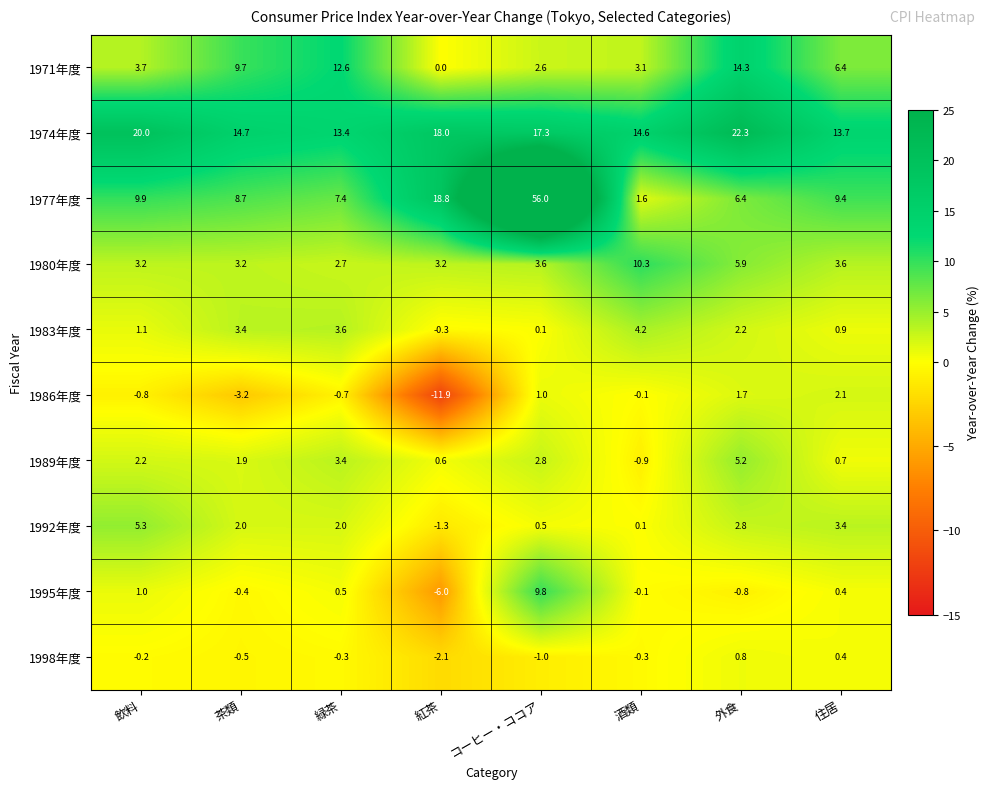

At which category does the chart reach its peak across all series?

コーヒー・ココア